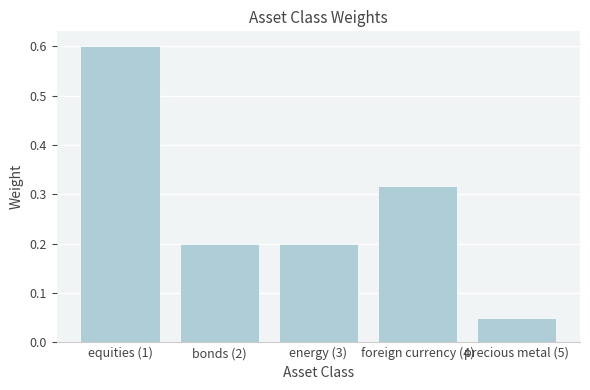

The chart shows a value of 0.3 at equities (1). True or false?

False